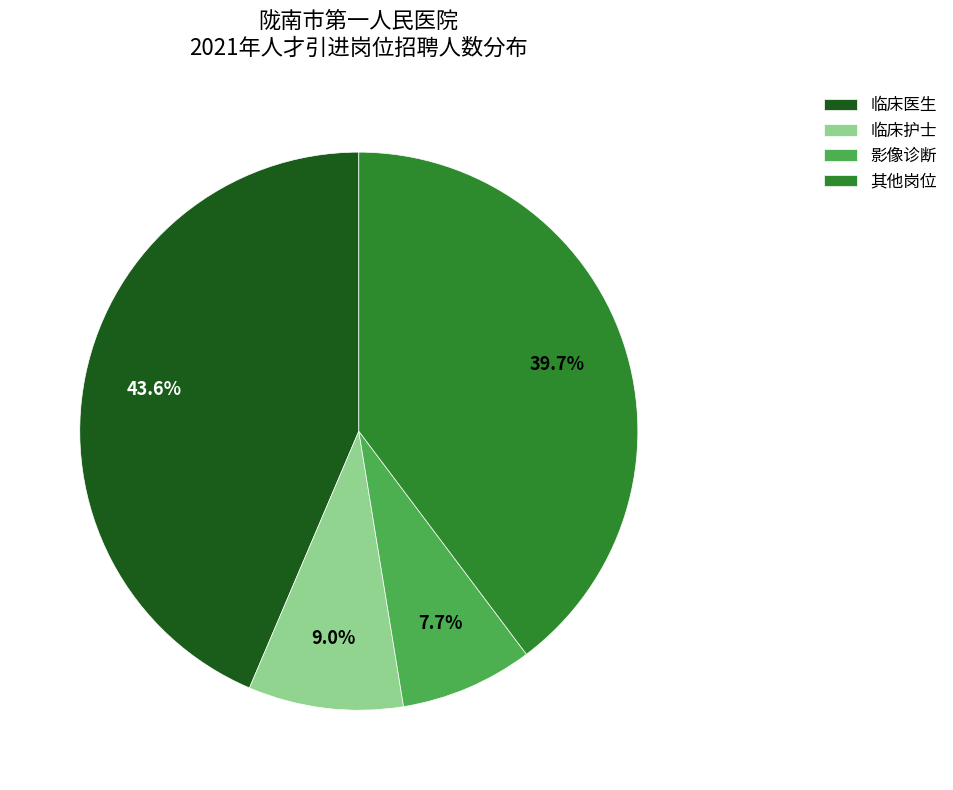

How many slices are in this pie chart?

4